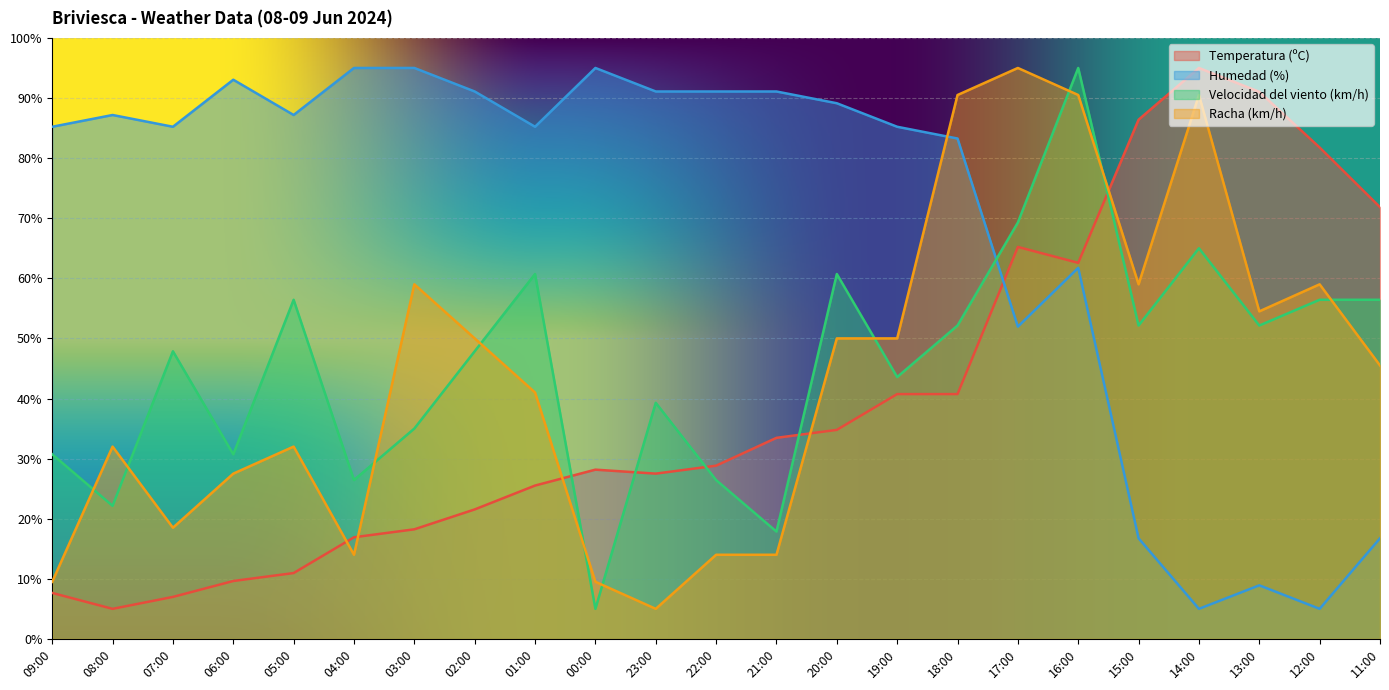

Reading left to right, extract all data points from this chart.

Temperatura (ºC): 09:00=7.6	08:00=5.0	07:00=7.0	06:00=9.6	05:00=11.0	04:00=16.9	03:00=18.2	02:00=21.5	01:00=25.5	00:00=28.2	23:00=27.5	22:00=28.8	21:00=33.5	20:00=34.8	19:00=40.7	18:00=40.7	17:00=65.2	16:00=62.6	15:00=86.4	14:00=95.0	13:00=91.0	12:00=81.8	11:00=71.8
Humedad (%): 09:00=85.2	08:00=87.2	07:00=85.2	06:00=93.0	05:00=87.2	04:00=95.0	03:00=95.0	02:00=91.1	01:00=85.2	00:00=95.0	23:00=91.1	22:00=91.1	21:00=91.1	20:00=89.1	19:00=85.2	18:00=83.3	17:00=52.0	16:00=61.7	15:00=16.7	14:00=5.0	13:00=8.9	12:00=5.0	11:00=16.7
Velocidad del viento (km/h): 09:00=30.7	08:00=22.1	07:00=47.9	06:00=30.7	05:00=56.4	04:00=26.4	03:00=35.0	02:00=47.9	01:00=60.7	00:00=5.0	23:00=39.3	22:00=26.4	21:00=17.9	20:00=60.7	19:00=43.6	18:00=52.1	17:00=69.3	16:00=95.0	15:00=52.1	14:00=65.0	13:00=52.1	12:00=56.4	11:00=56.4
Racha (km/h): 09:00=9.5	08:00=32.0	07:00=18.5	06:00=27.5	05:00=32.0	04:00=14.0	03:00=59.0	02:00=50.0	01:00=41.0	00:00=9.5	23:00=5.0	22:00=14.0	21:00=14.0	20:00=50.0	19:00=50.0	18:00=90.5	17:00=95.0	16:00=90.5	15:00=59.0	14:00=90.5	13:00=54.5	12:00=59.0	11:00=45.5